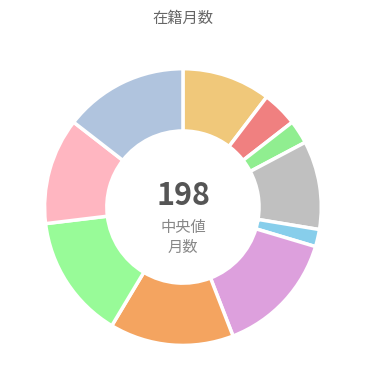

How many slices are in this pie chart?

10